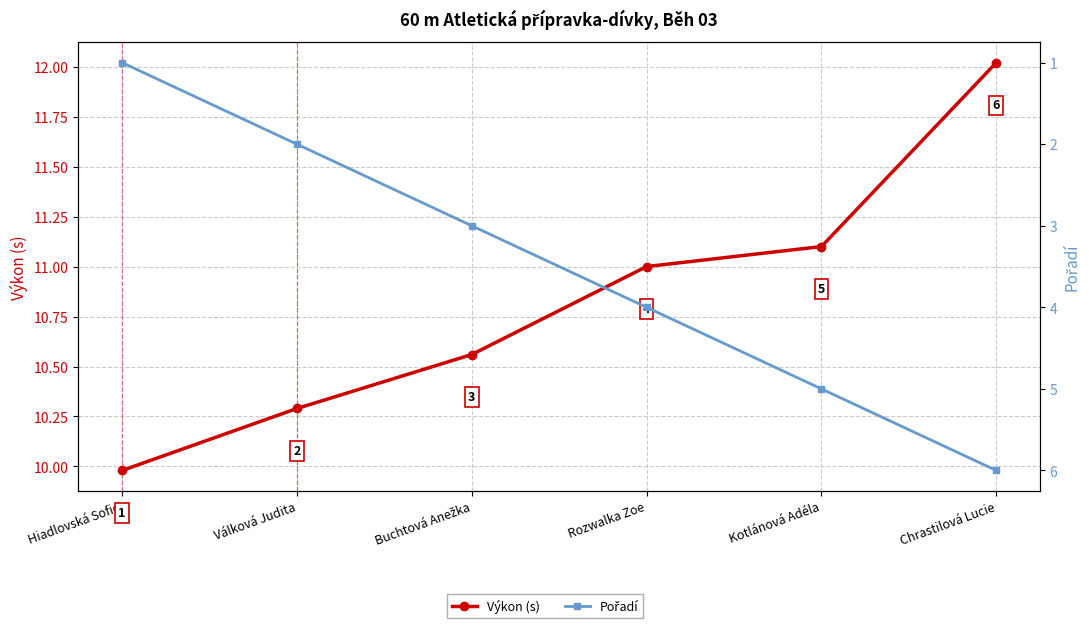

What is the spread (max minus min) of values at Rozwalka Zoe?

7.0